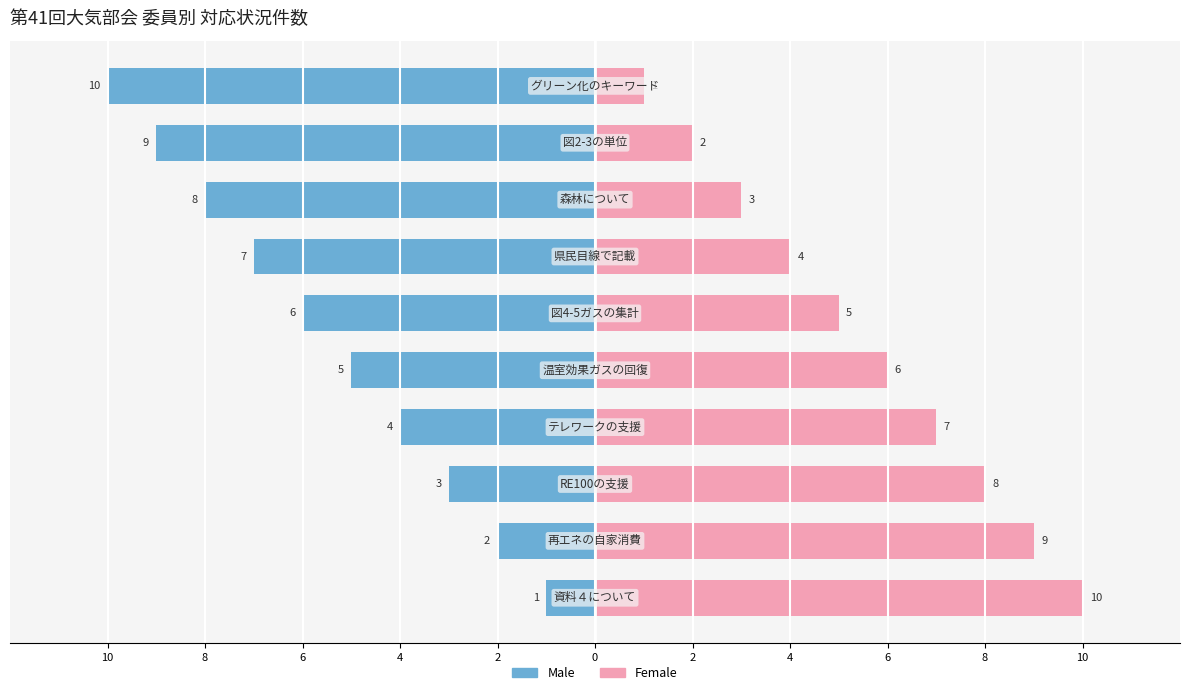

How many distinct data groups are displayed?

2